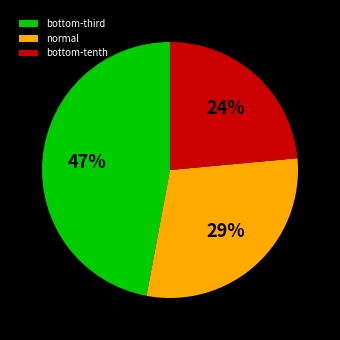

Rank the categories by value from lowest to highest.

bottom-tenth, normal, bottom-third